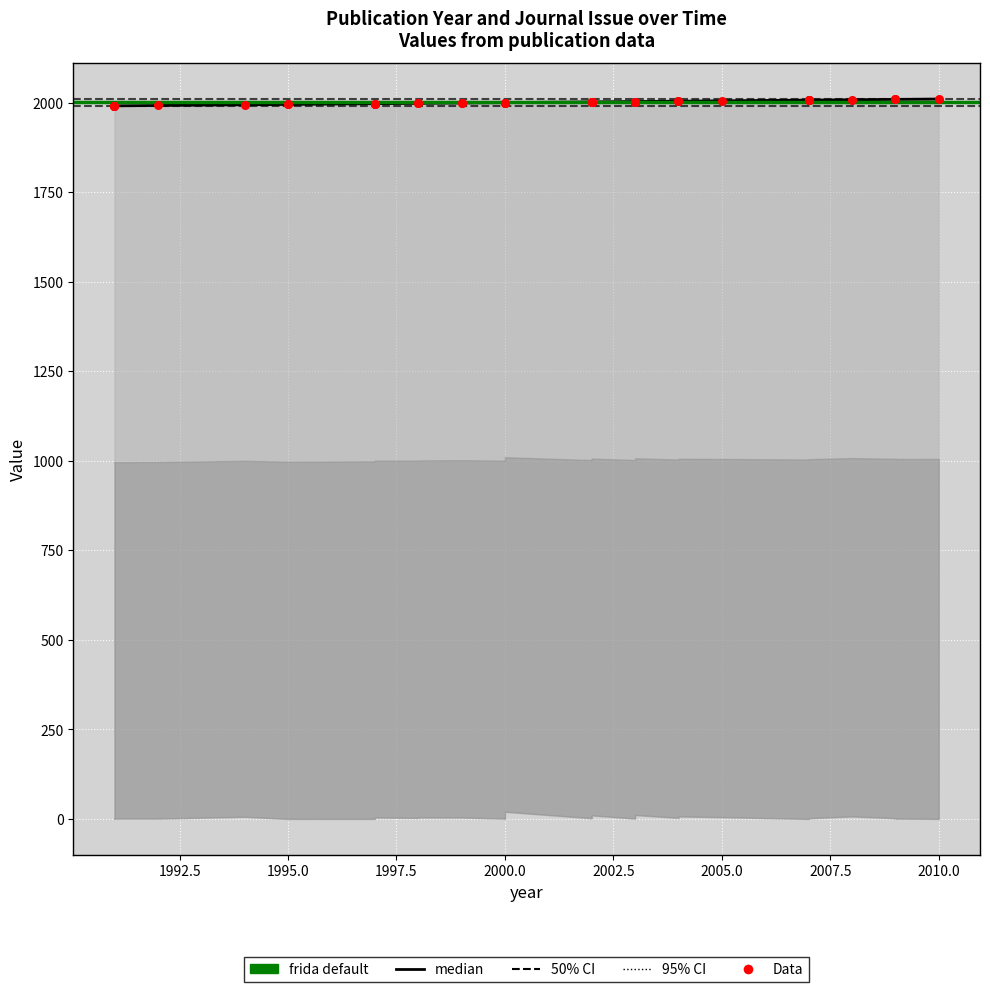

What is the ratio of the value at 1995 to the value at 2003?

1.0